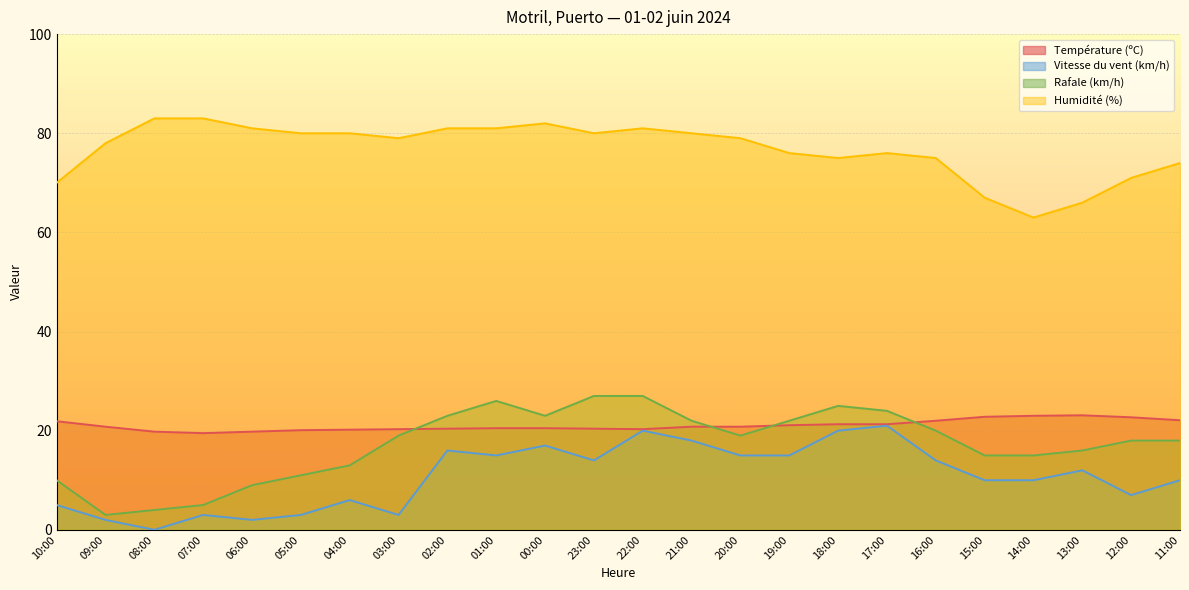

What is the value of the Humidité (%) point at the 5th from the left?

81.0